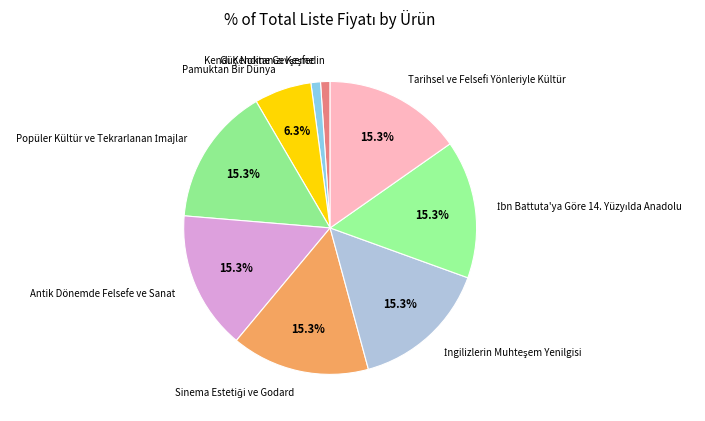

Is there a majority slice in this chart?

No